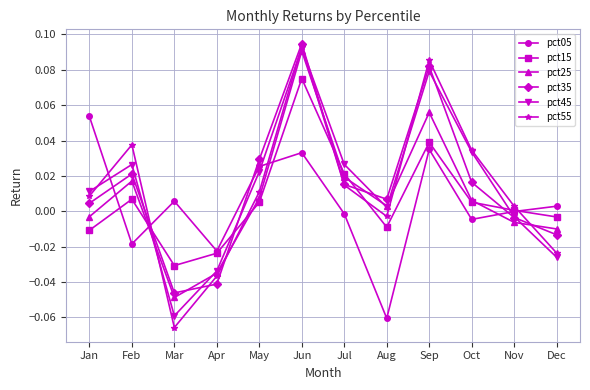

True or false: pct55 and pct05 intersect in this chart.

True